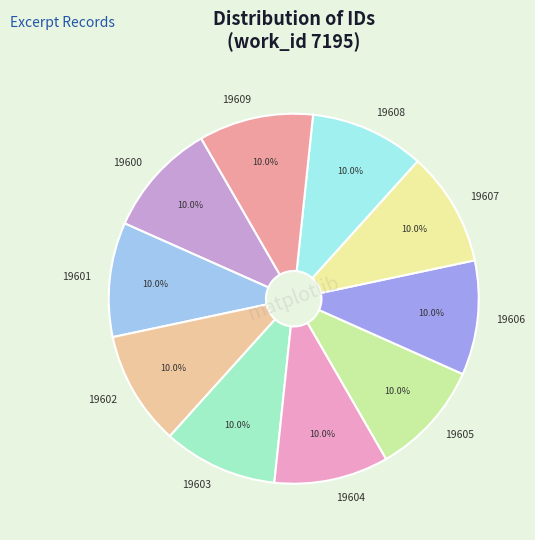

To the nearest percent, what is the combined percentage of 19601 and 19607?

20%